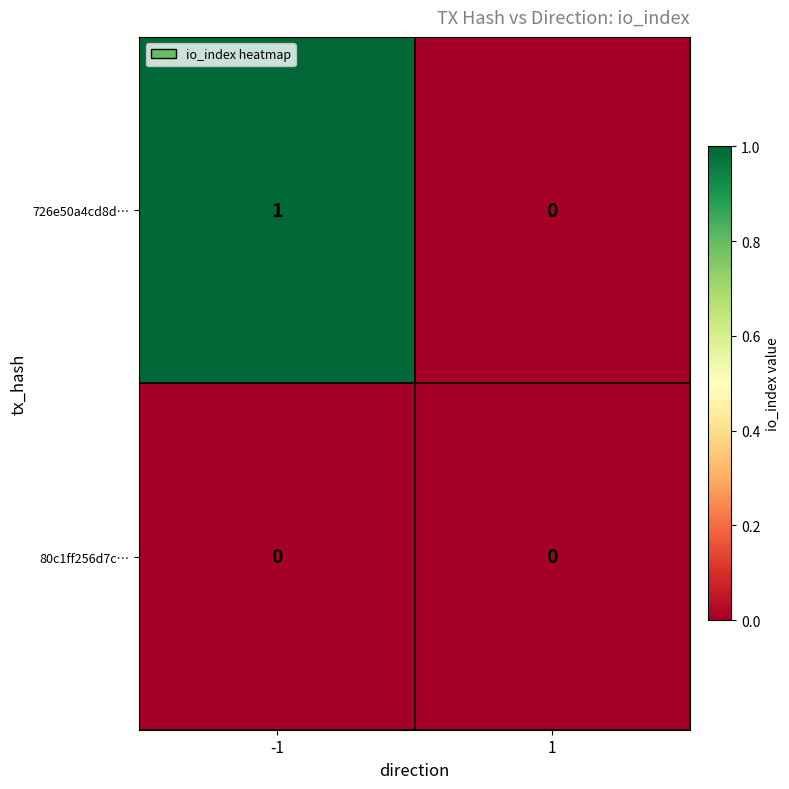

The value of 726e50a4cd8d… at -1 is 1. True or false?

True